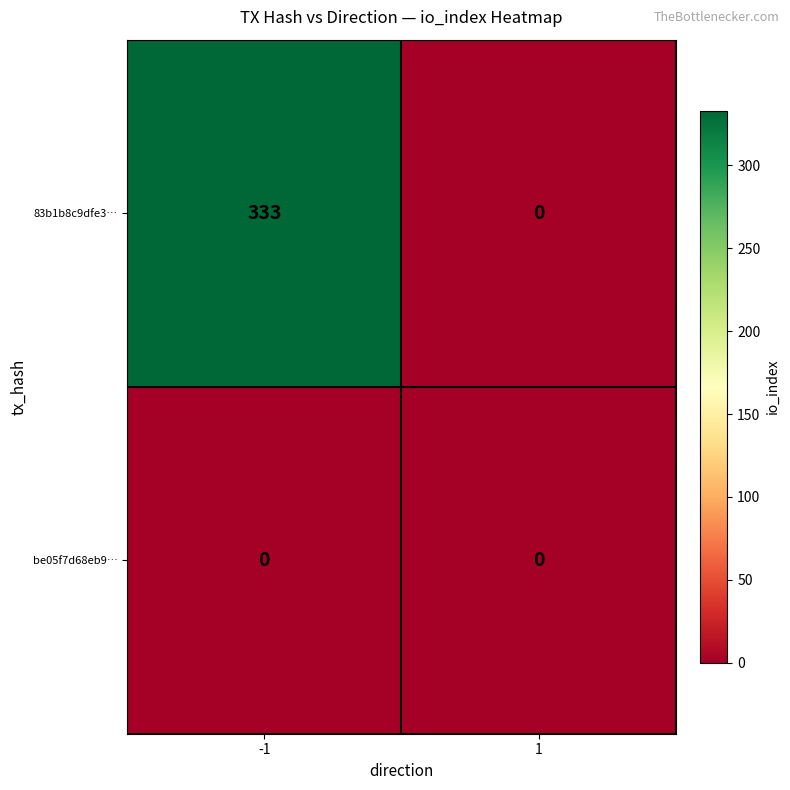

How many positive values does the 83b1b8c9dfe3… series have?

1